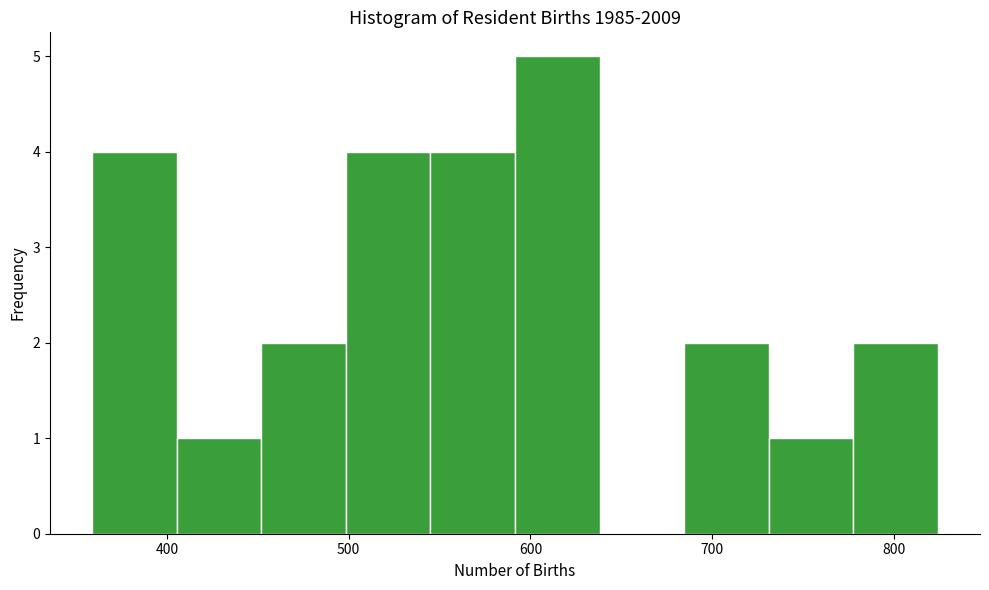

Which range on the x-axis has the tallest bar?

590 to 640